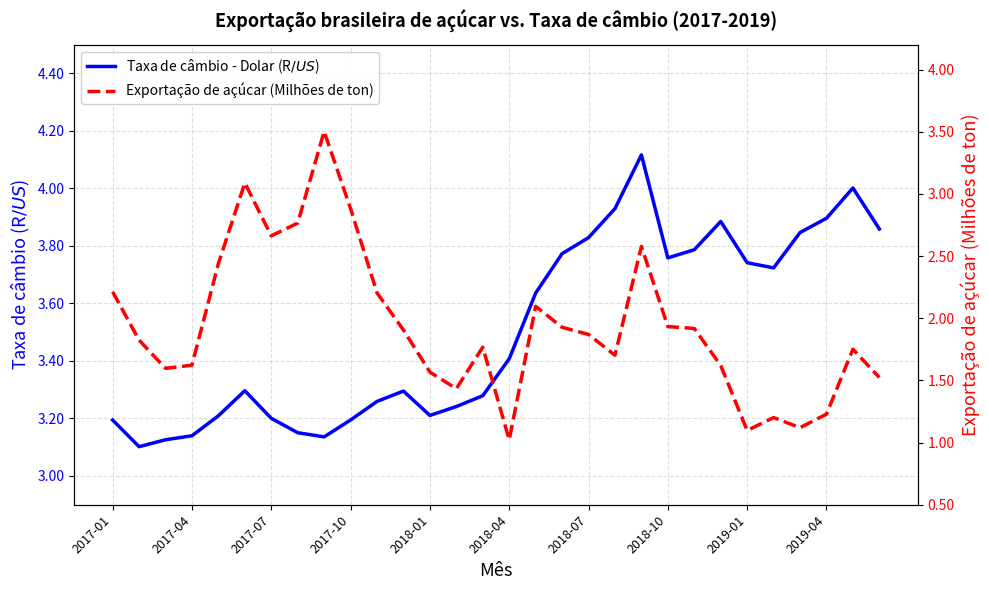

At how many categories does at least one series exceed 4?

2